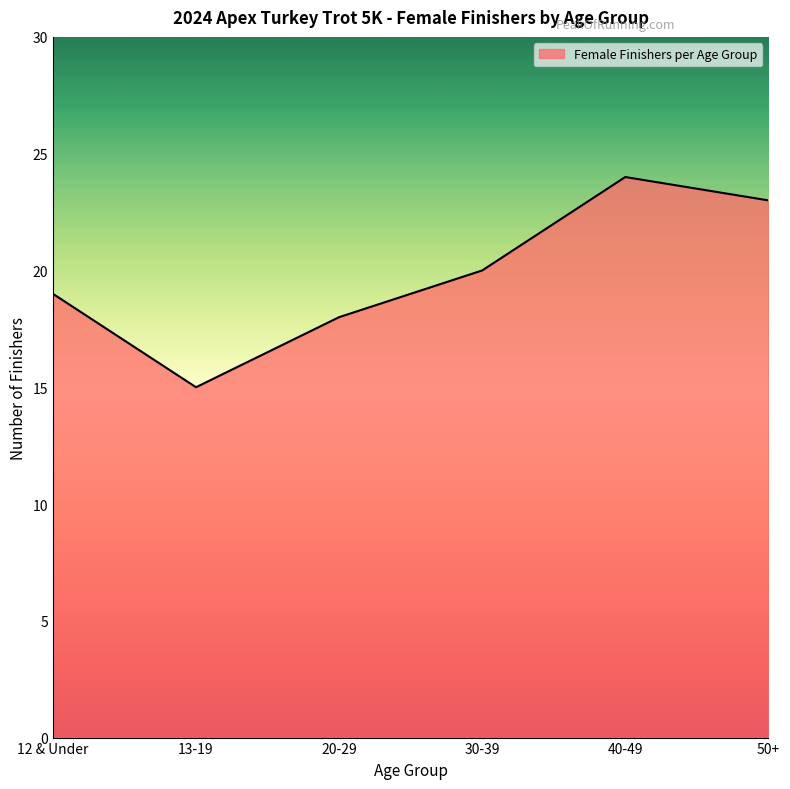

What position from the right is 30-39?

3